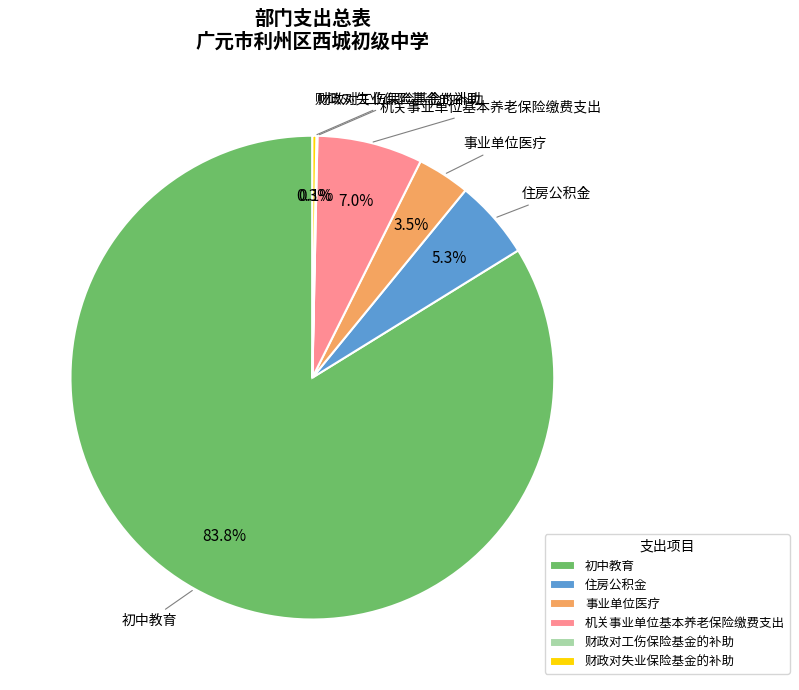

Approximately how many times larger is the value at 住房公积金 compared to 事业单位医疗?

1.5